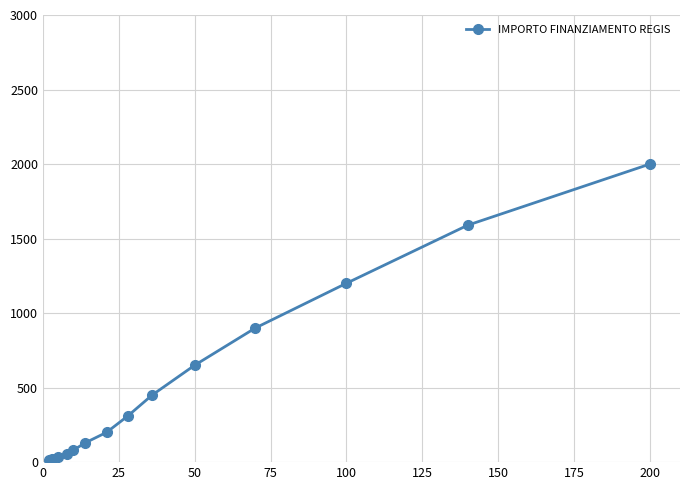

What is the greatest value displayed?

2000